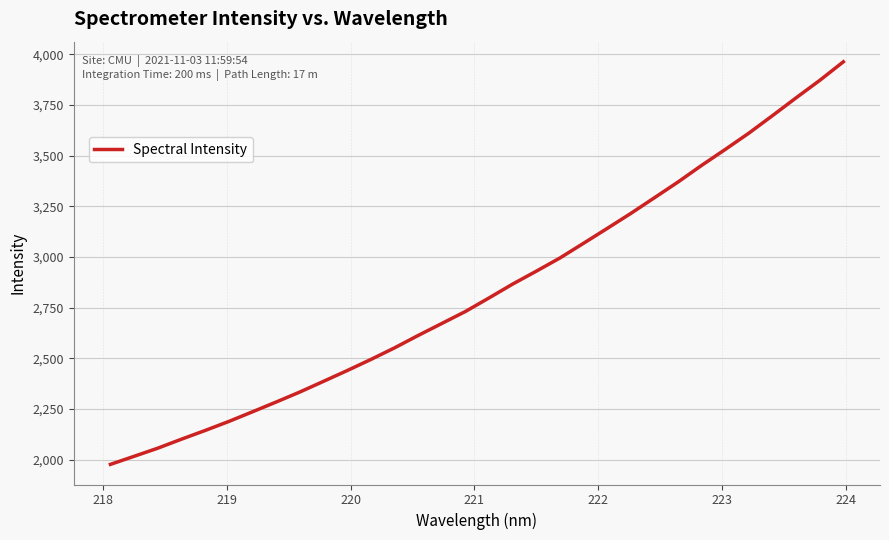

What is the minimum value shown in the chart?

1976.1